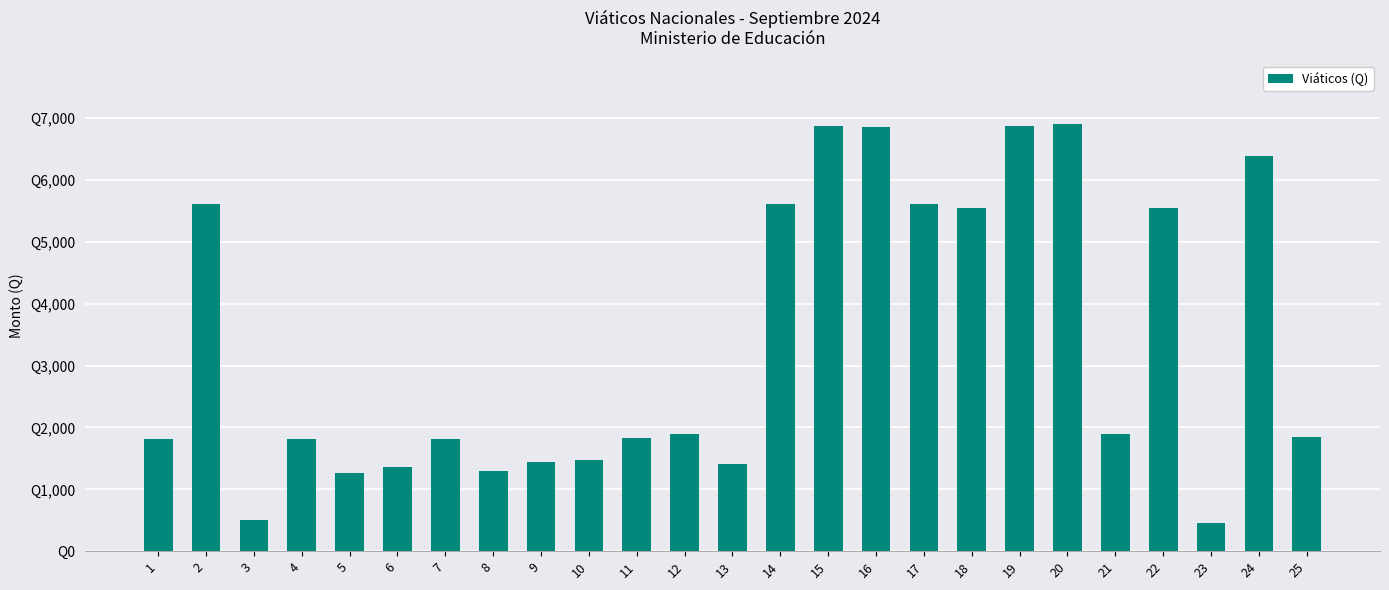

Is it true that the value at 10 is 1470?

True